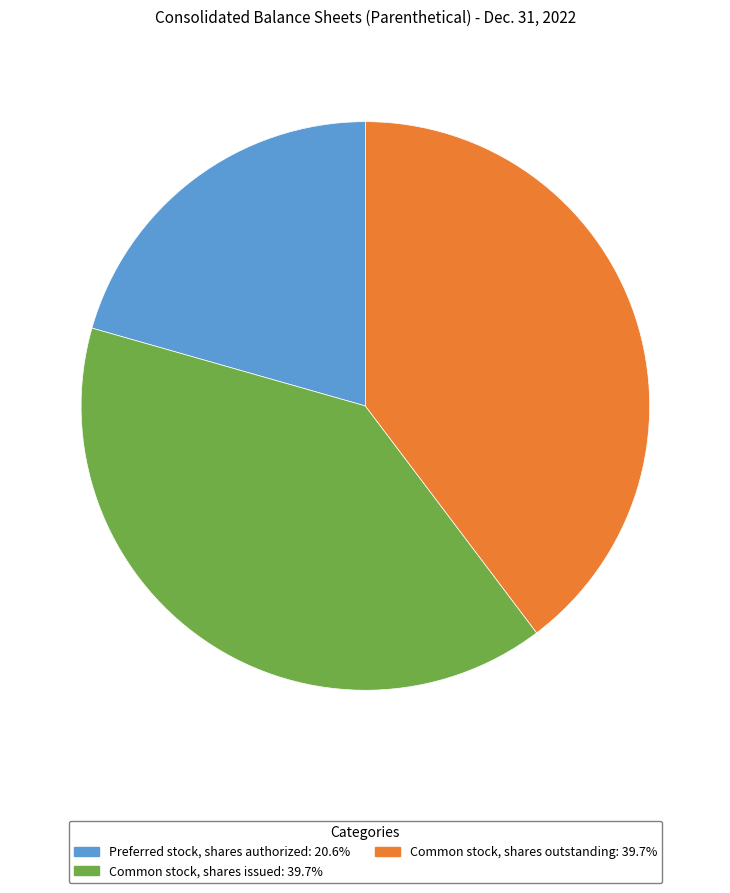

Do Common stock, shares issued and Preferred stock, shares authorized together represent more than half of the pie?

Yes